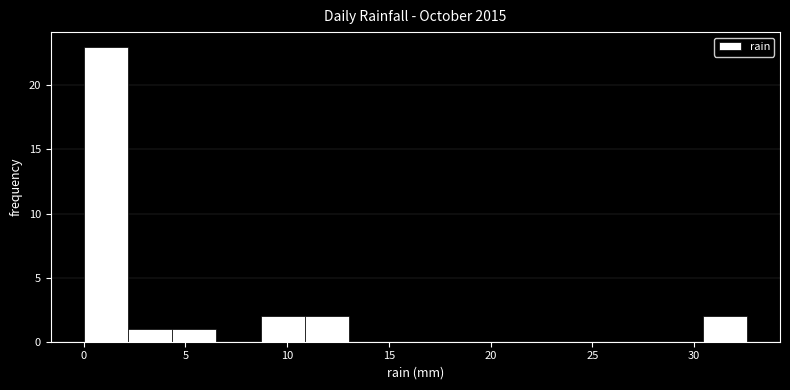

How tall is the bar that spans 11.0 to 13.0 on the x-axis? Neither the bar edges nor the heights are printed on the chart, so give them approximately, as read against the axes.

2